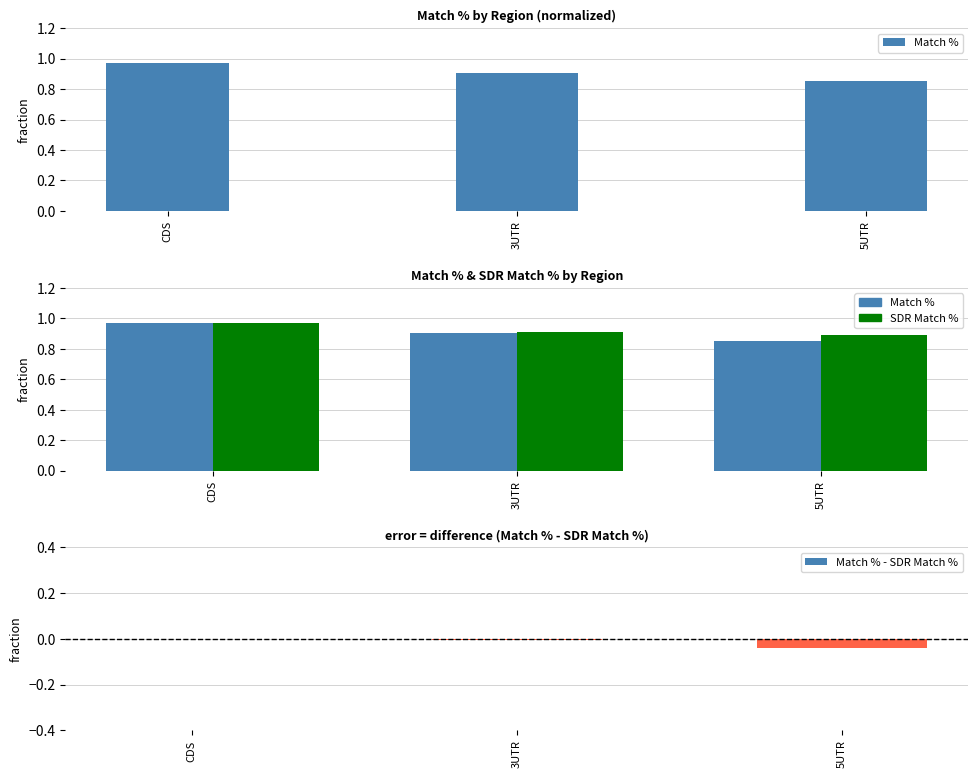

At how many categories does at least one series exceed 0?

3